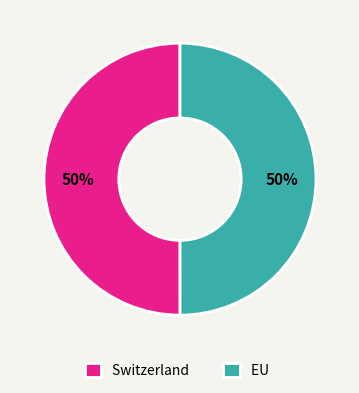

Is the sum of EU and Switzerland greater than half?

Yes